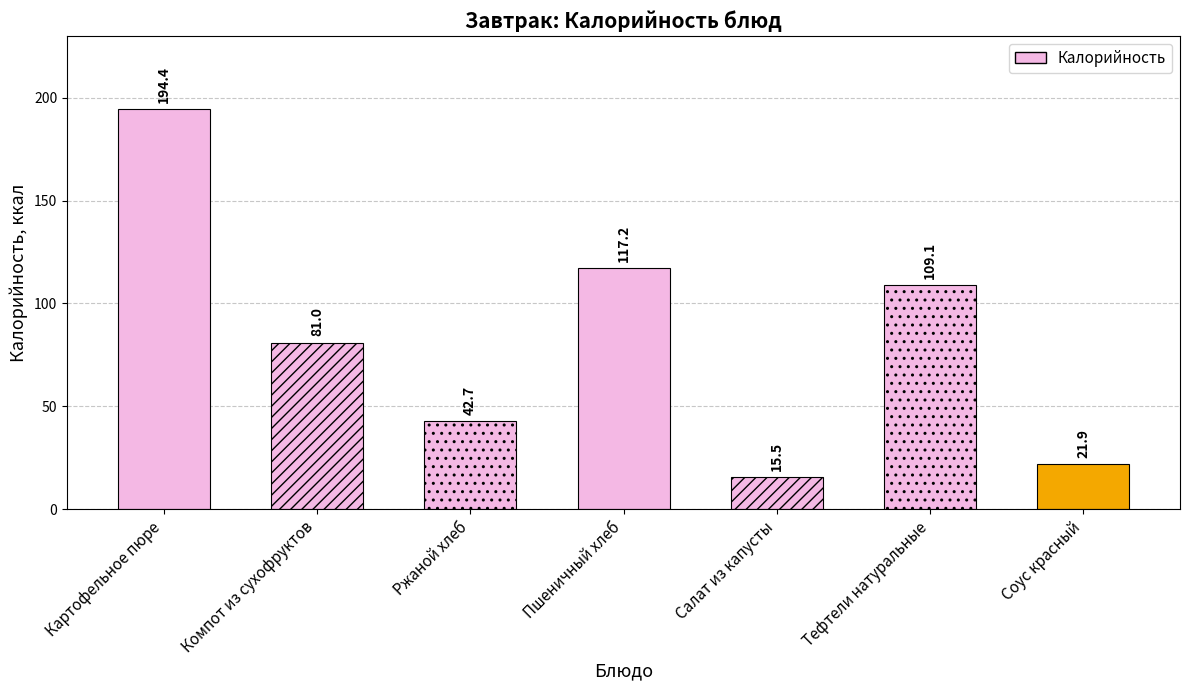

At which category does the chart reach its minimum across all series?

Салат из капусты